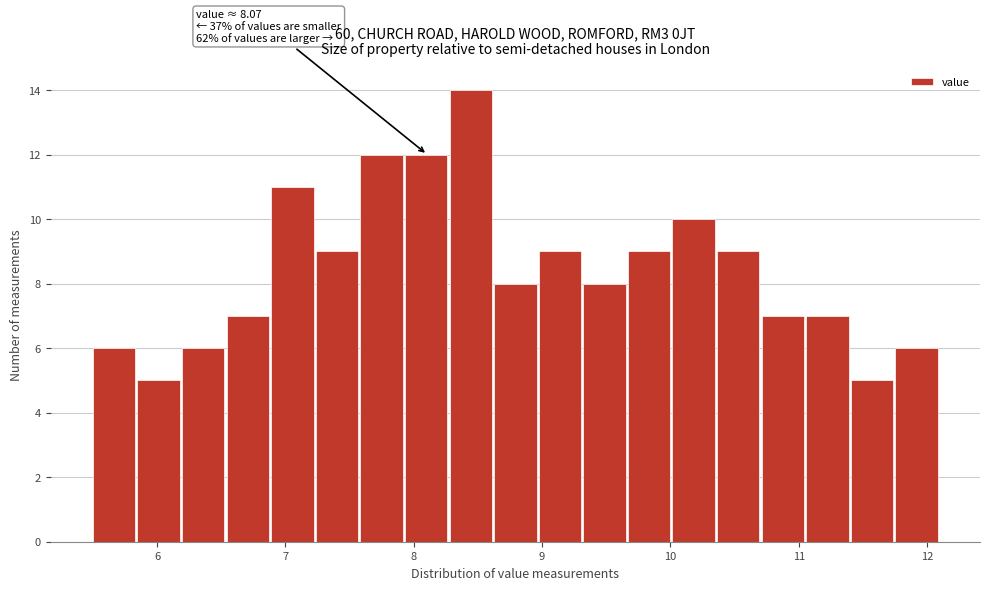

Around what value on the x-axis is the tallest bar? Give the approximate position of its centre, as read against the axis.

8.4